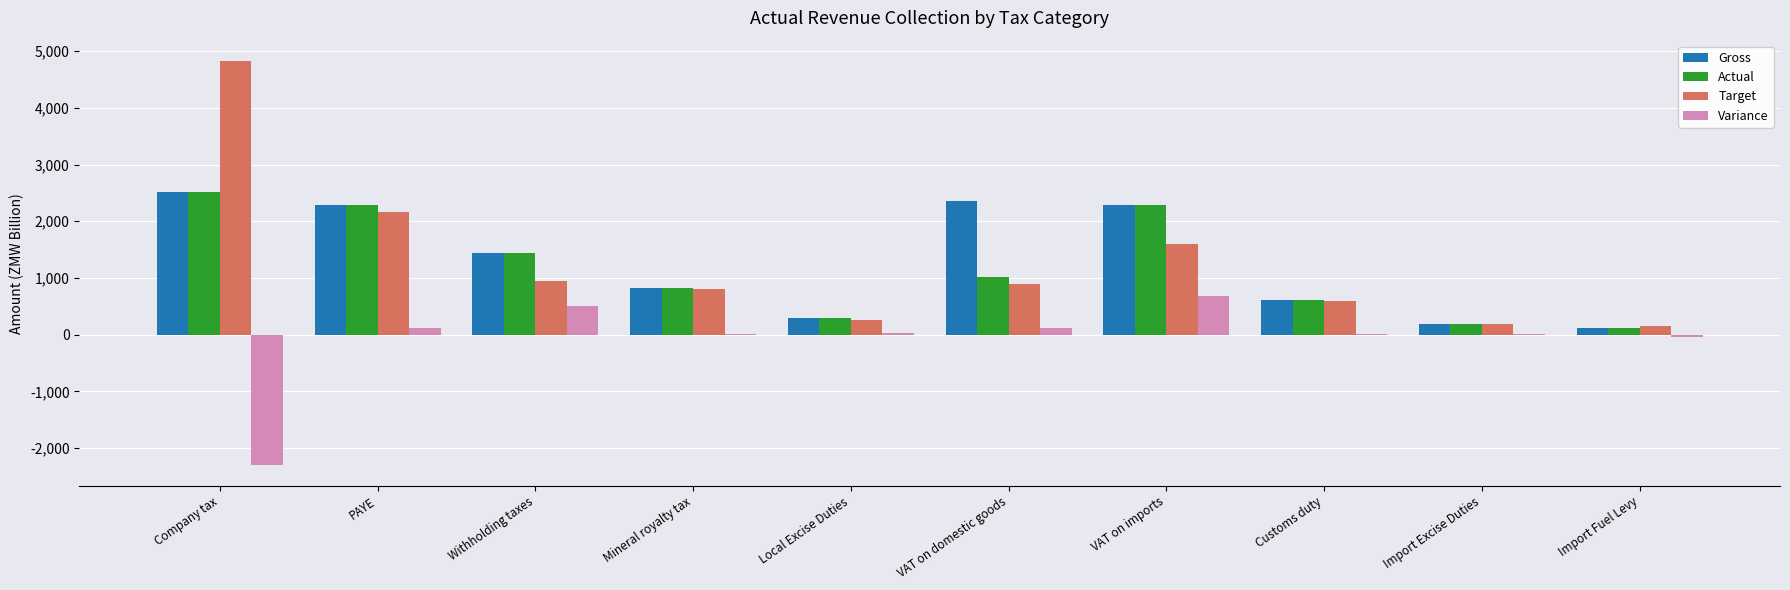

What is the sum of all Actual values?

11574.8